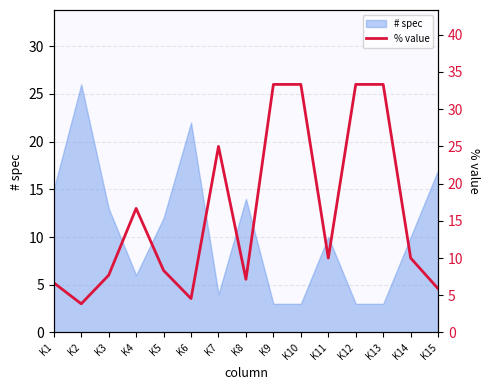

True or false: # spec has a value of 4 at K7.

True